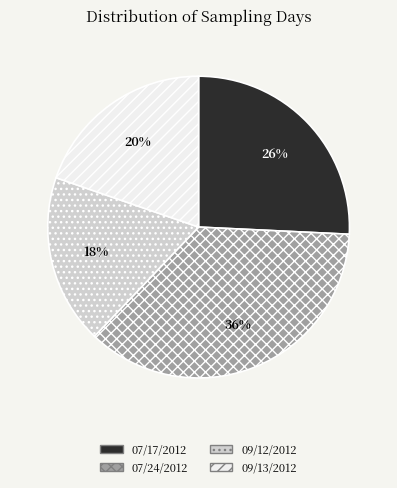

Combined, do 09/13/2012 and 09/12/2012 account for over 50%?

No